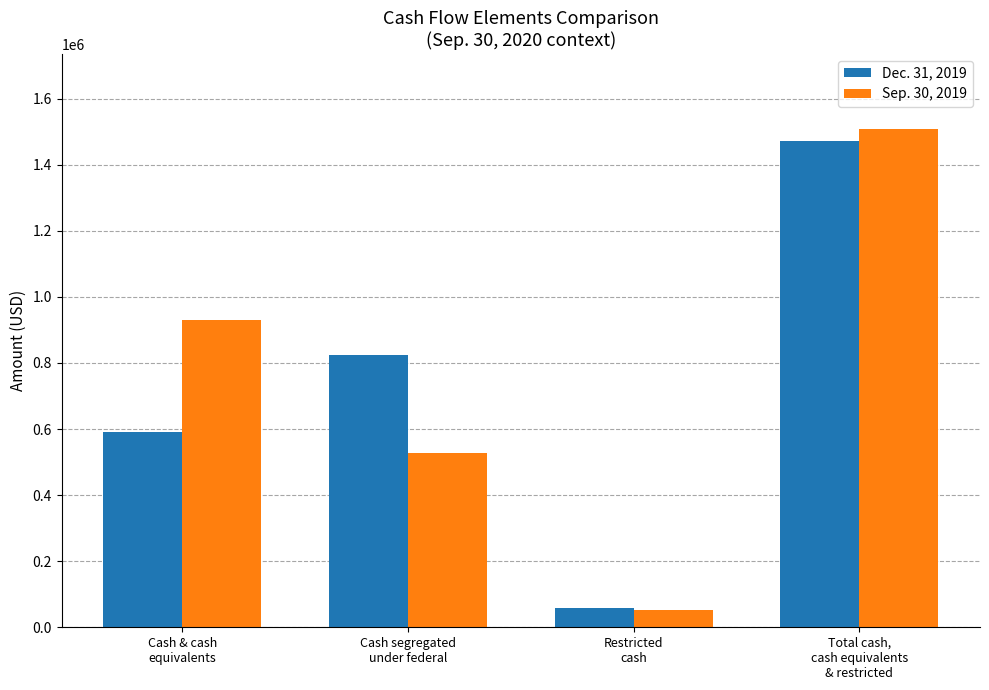

Which label corresponds to the largest value in the chart?

Total cash,
cash equivalents
& restricted